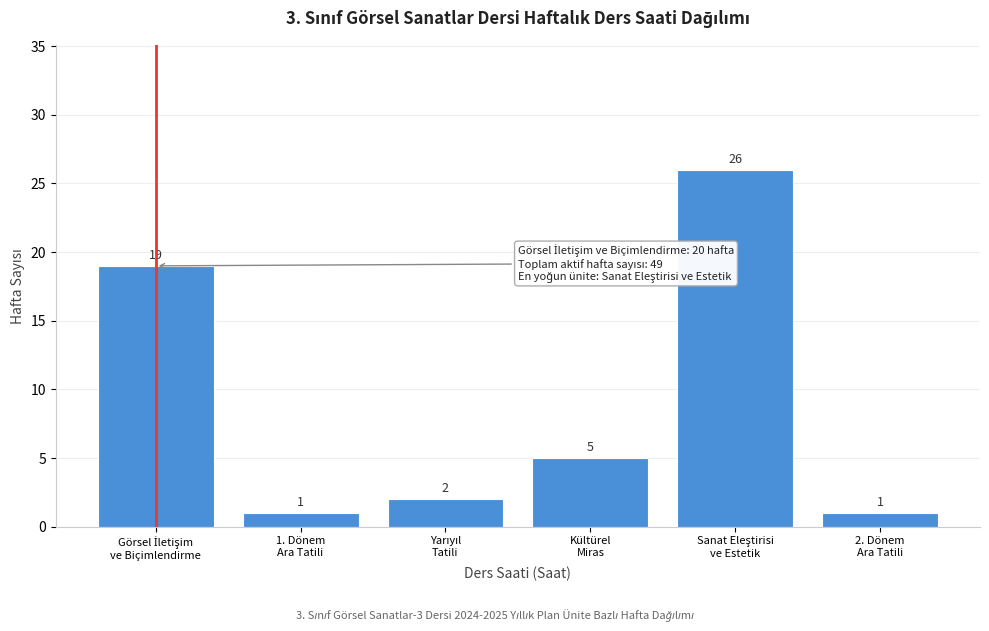

Reading left to right, what are all the values shown in this chart?

19	1	2	5	26	1